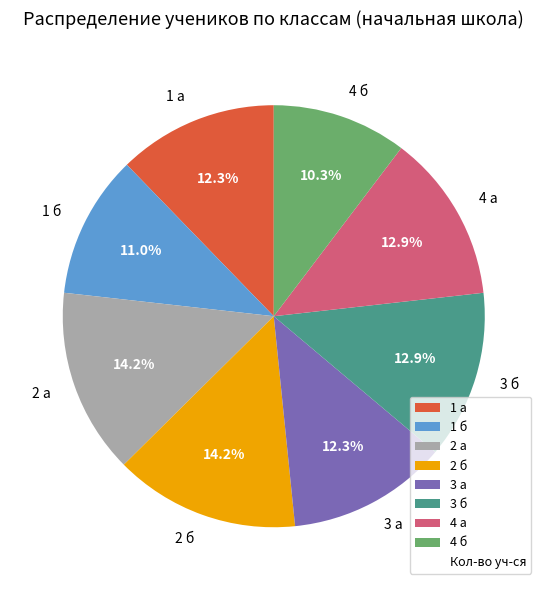

What is the ratio of the value at 3 б to the value at 2 б?

0.9